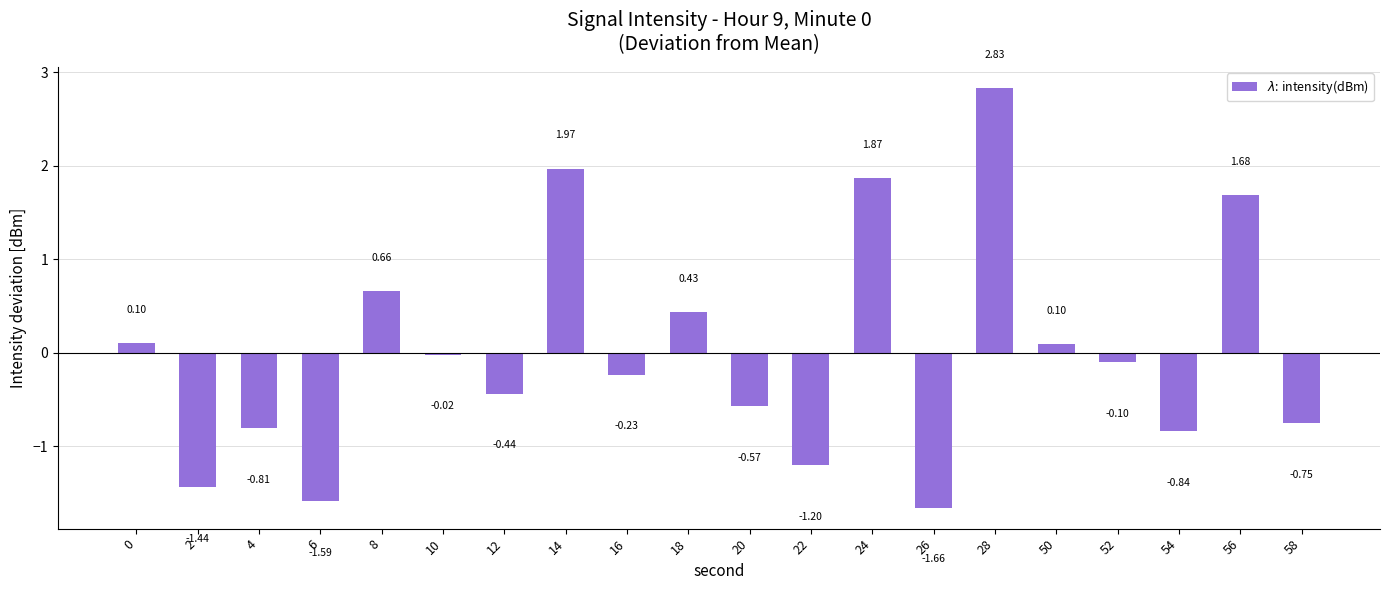

What is the change in value from 2 to 56?

+3.1